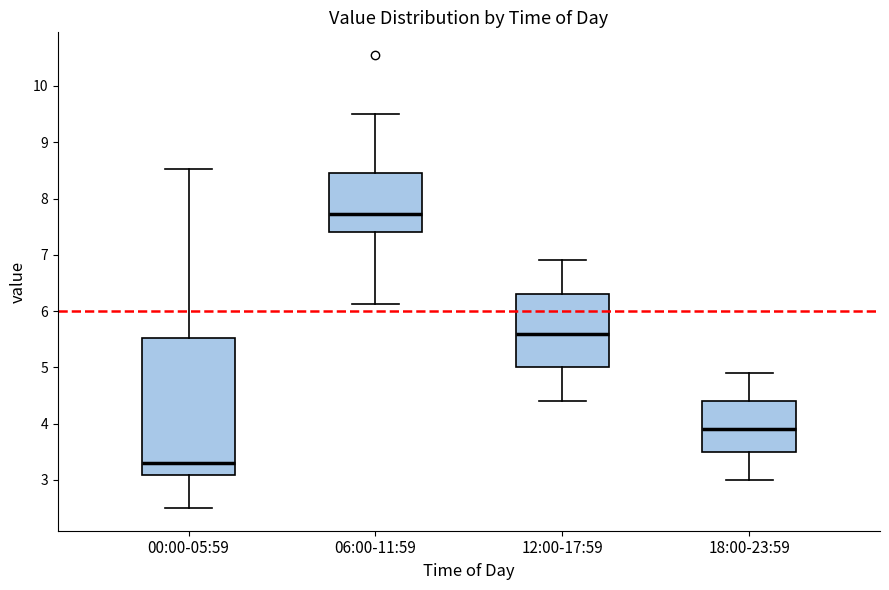

Where does the lower whisker of the box for 12:00-17:59 end on the y-axis? The values are not printed on the chart, so give them approximately, as read against the axis.

4.4